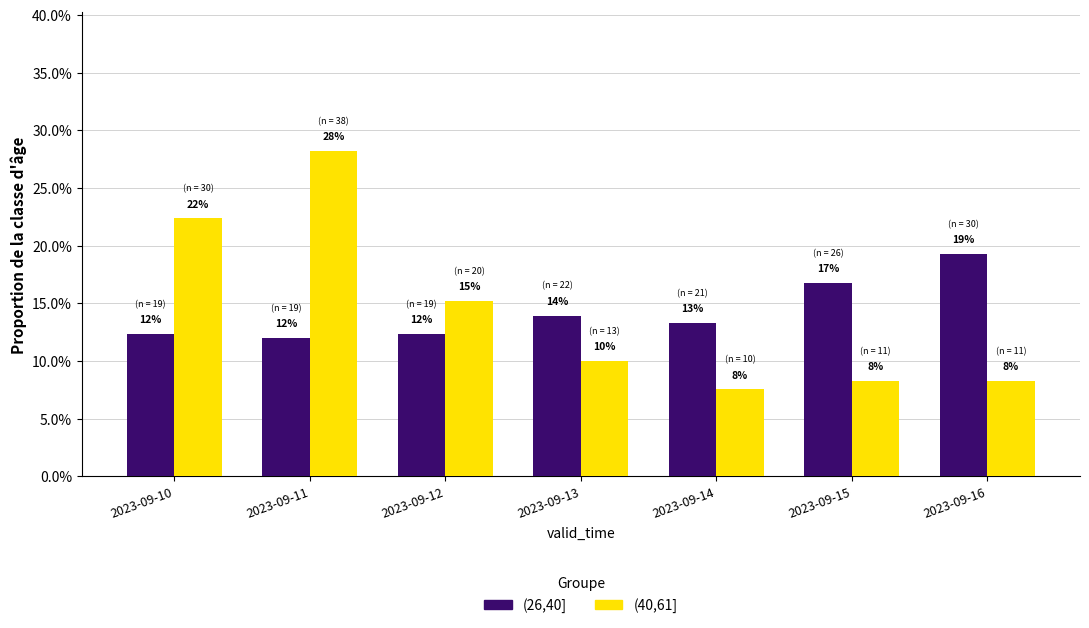

The value of (40,61] at 2023-09-16 is 0.0. True or false?

False